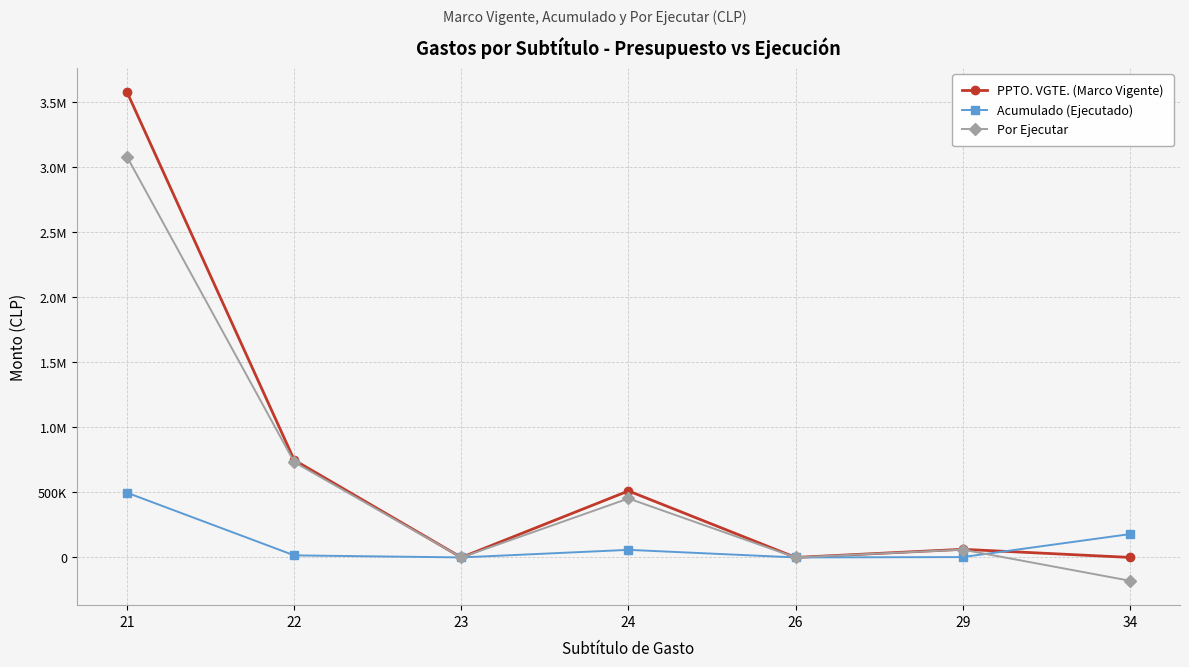

Is this an area chart (filled region under the line)?

No